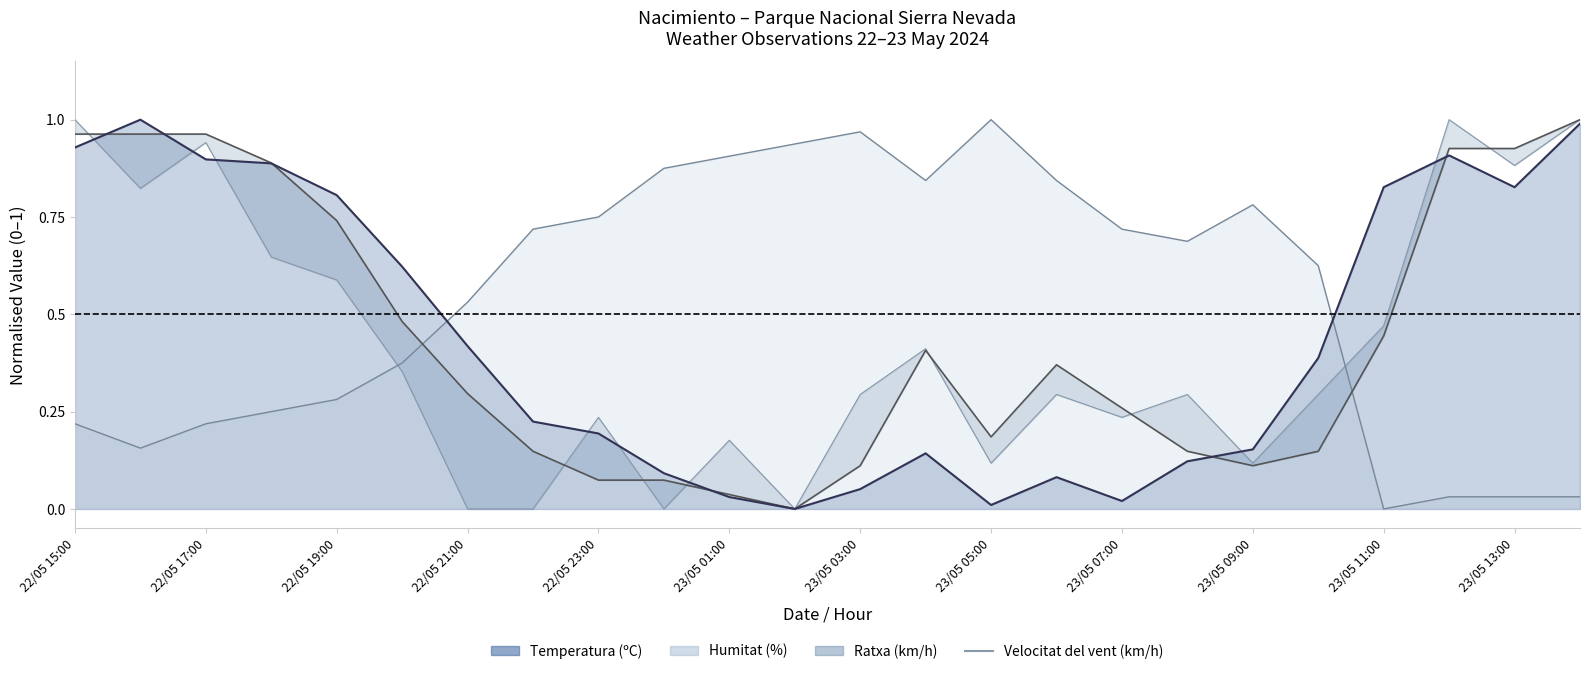

What is the sum of the values at 13 and 20?

0.9